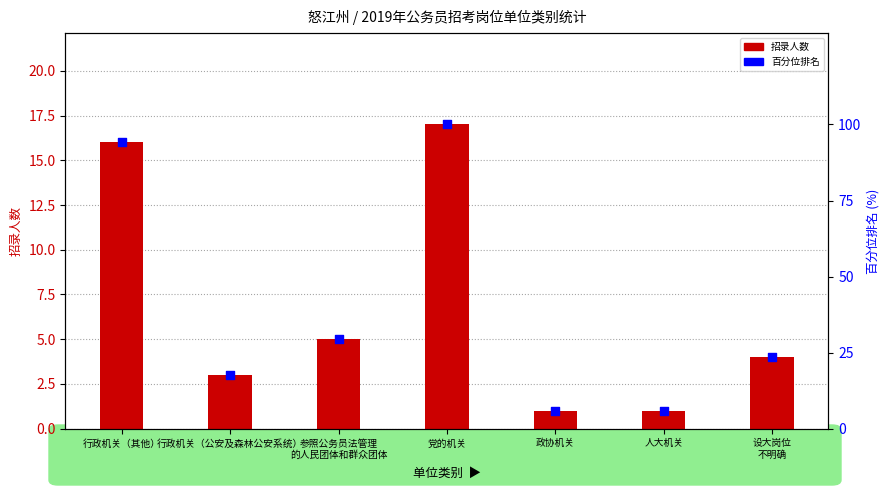

What are all the series names shown in the legend?

招录人数, 百分位排名